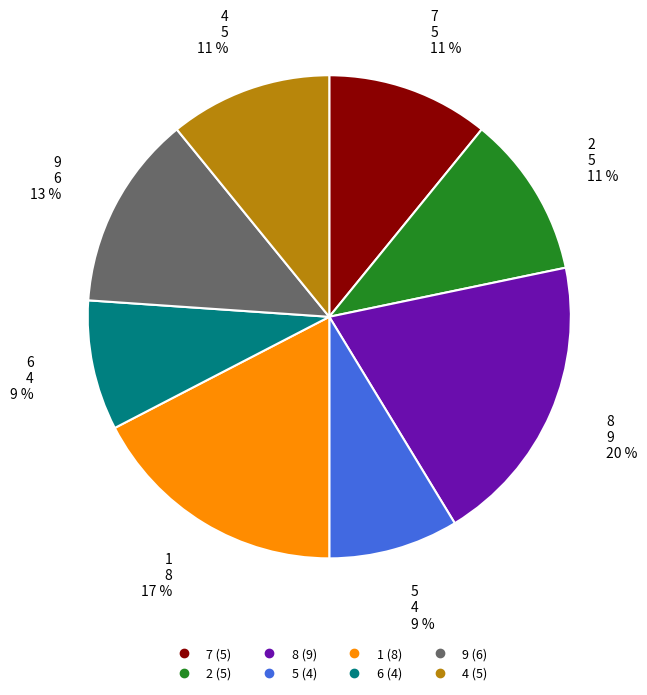

Is there a majority slice in this chart?

No